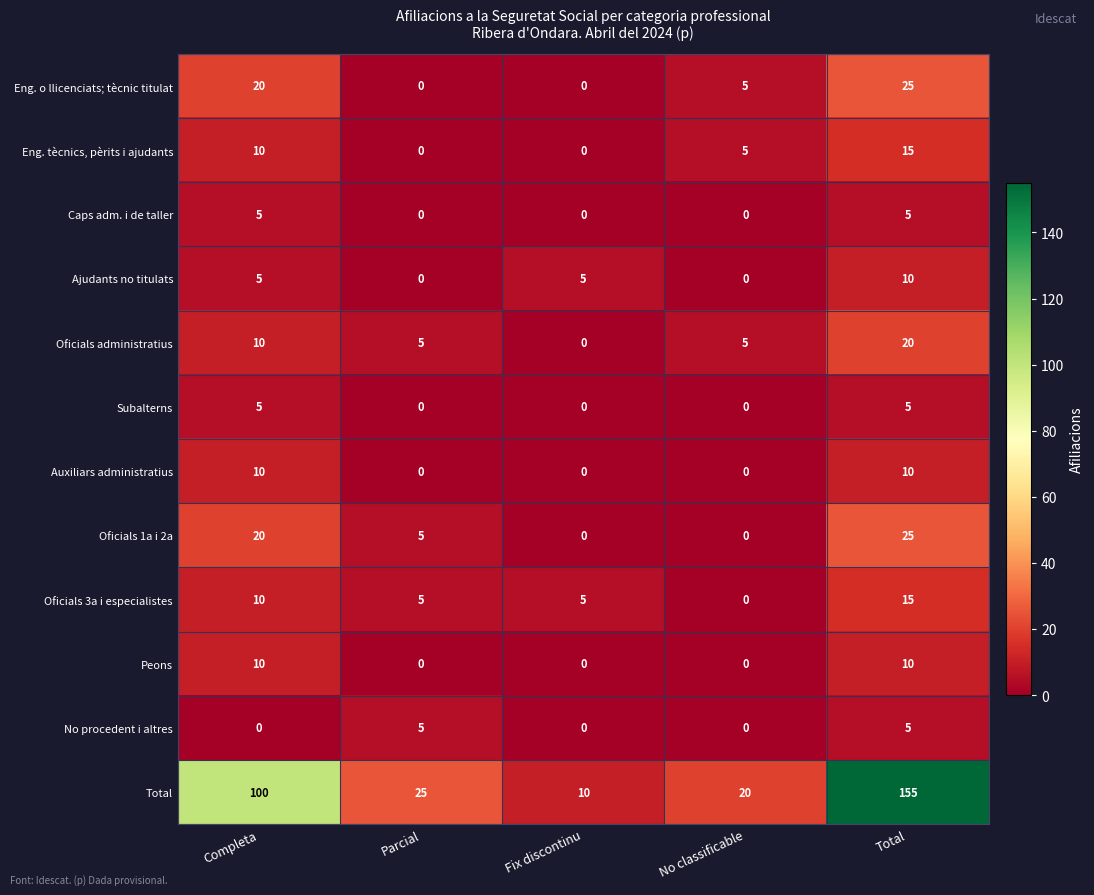

What is the total value across all series at Completa?

205